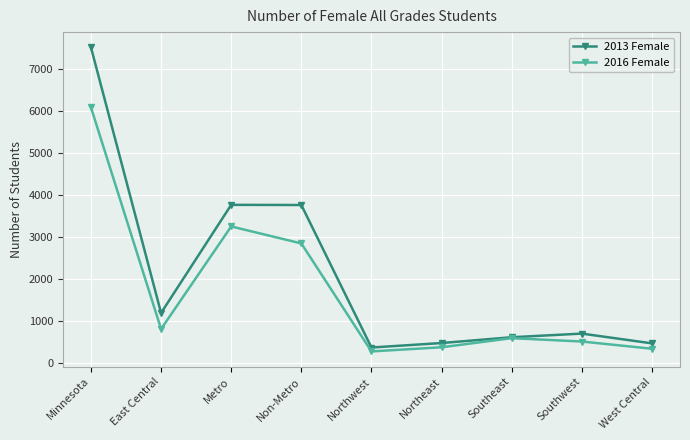

Read the 2013 Female value at West Central.

457